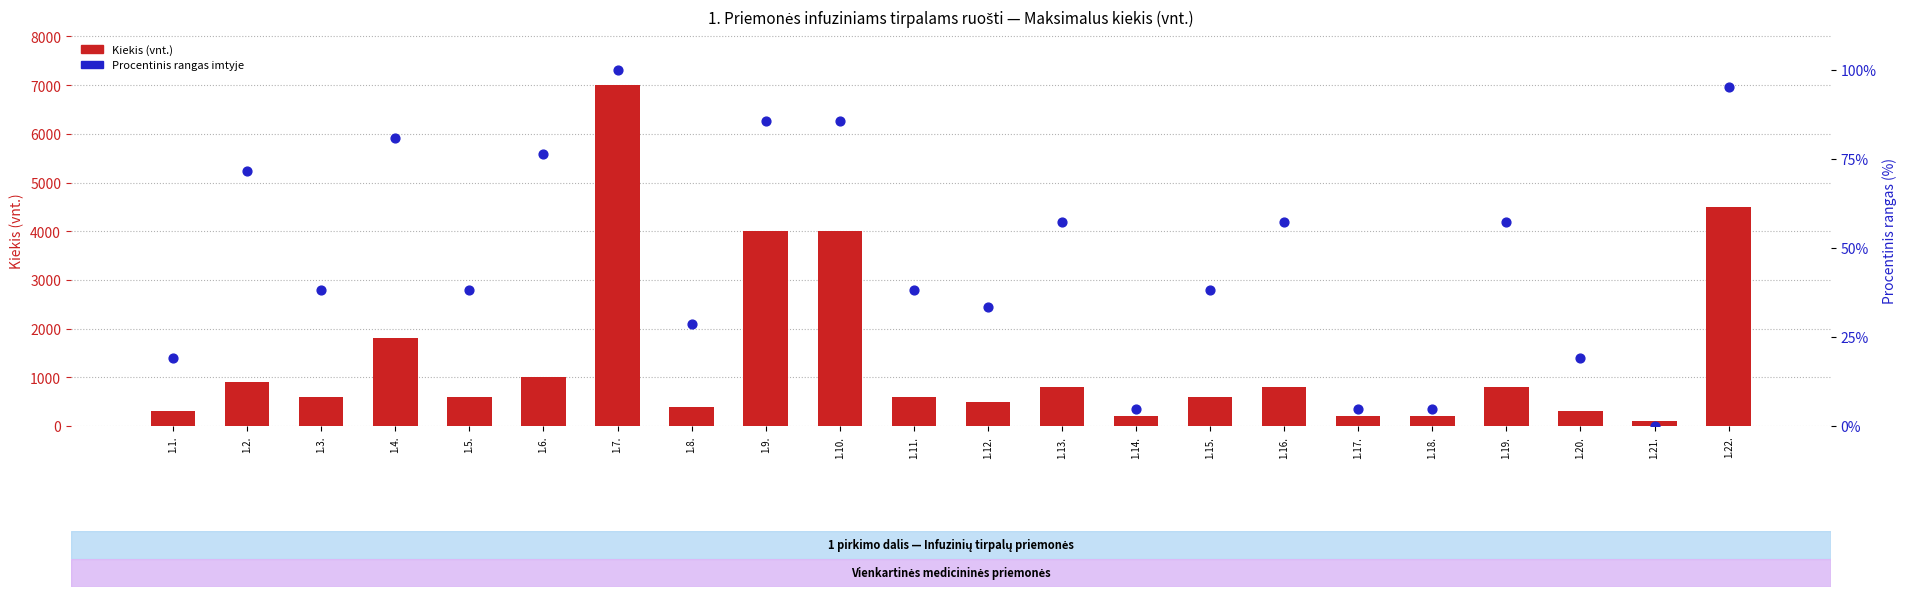

At which category is the sum across all series the highest?

1.7.